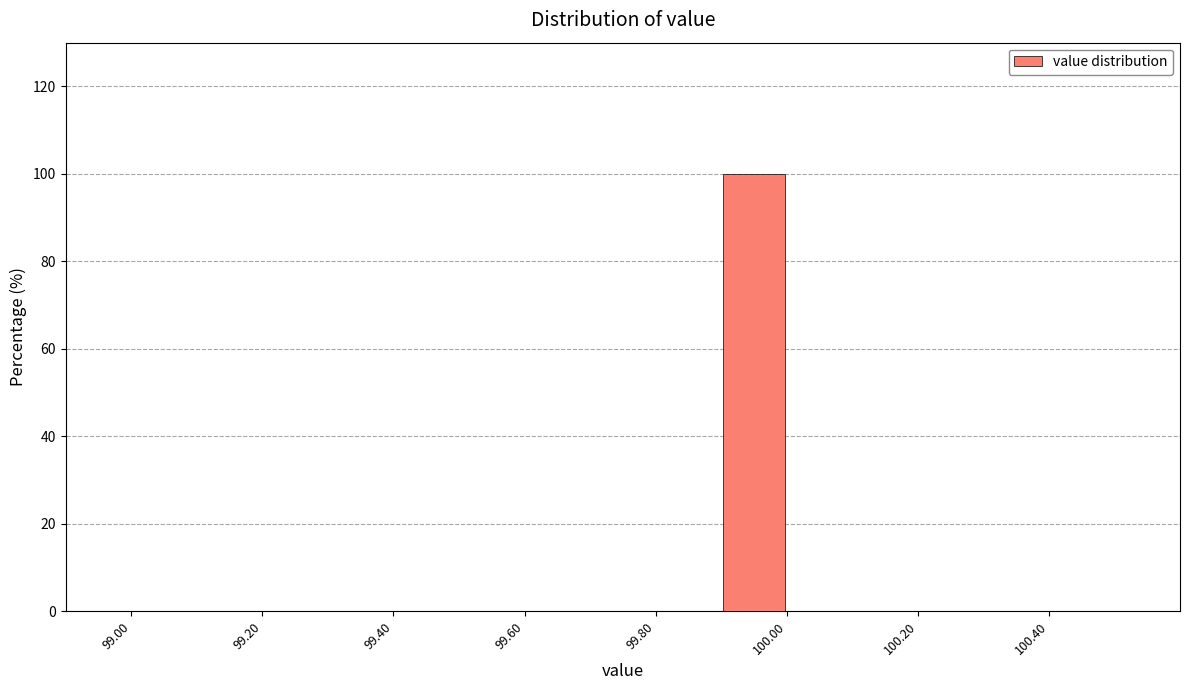

What is the height of the bar covering 99.9 to 100.0 on the x-axis? The values are not printed on the chart, so give them approximately, as read against the axis.

100